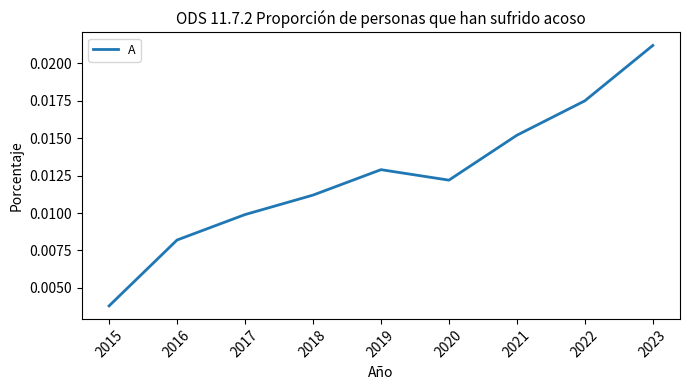

Rank the categories by value from highest to lowest.

2023, 2022, 2021, 2019, 2020, 2018, 2017, 2016, 2015